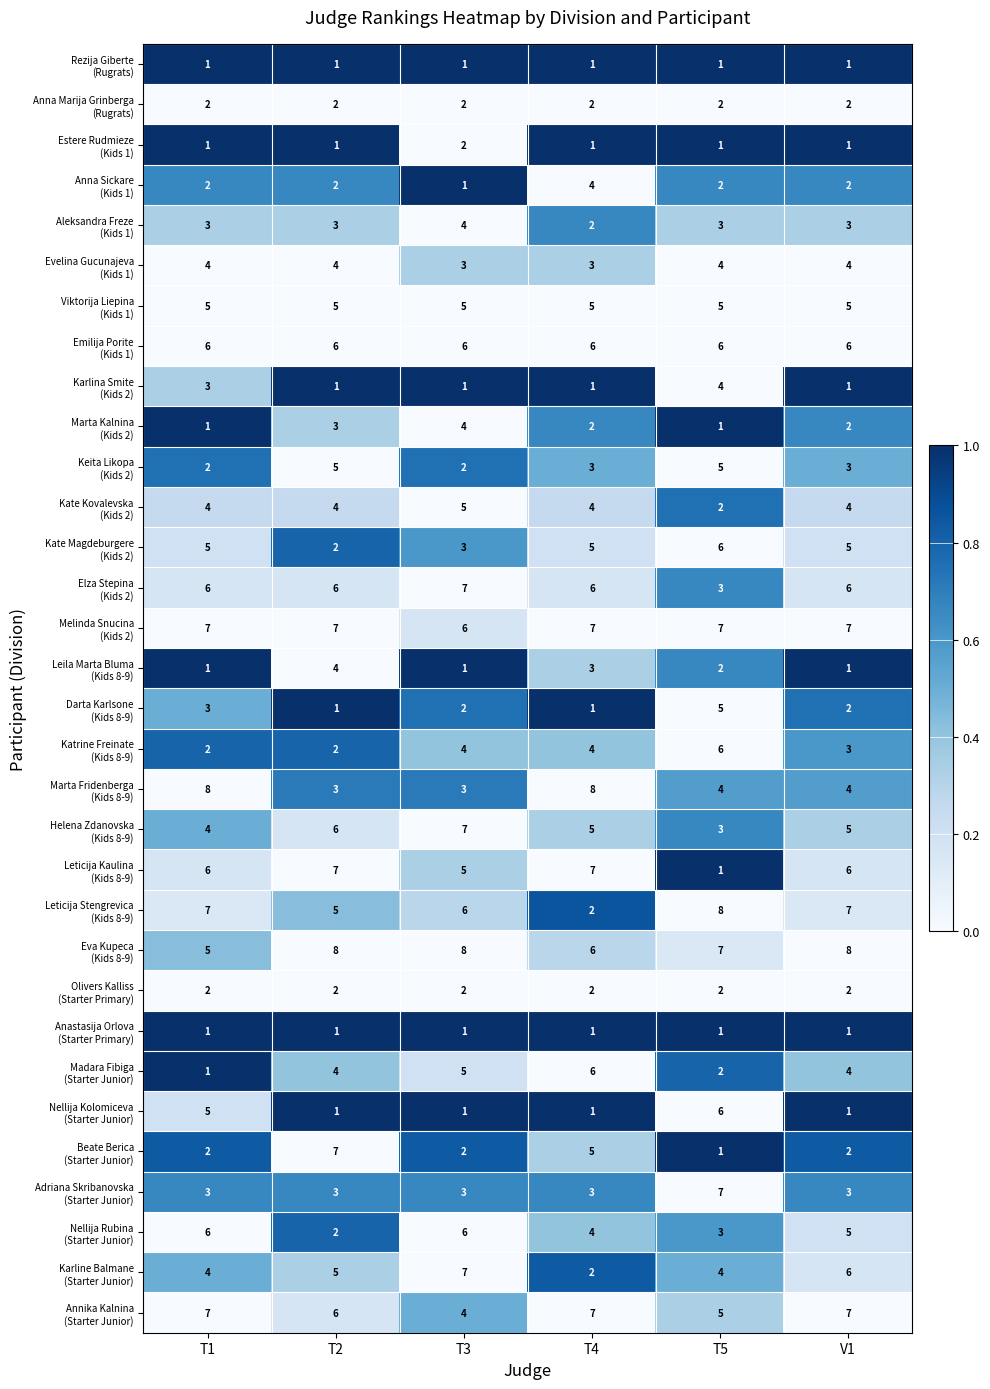

What is the maximum value shown in the chart?

8